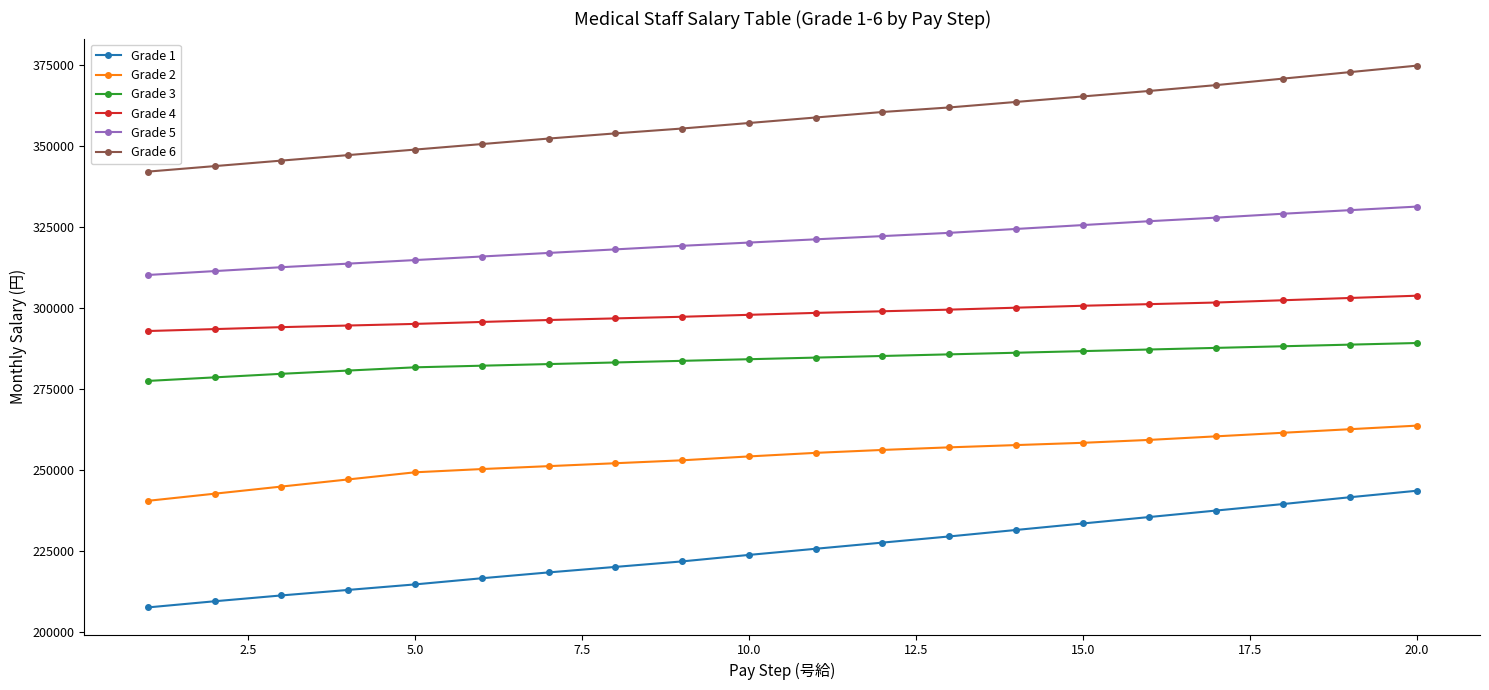

Which series has the largest total across all categories?

Grade 6